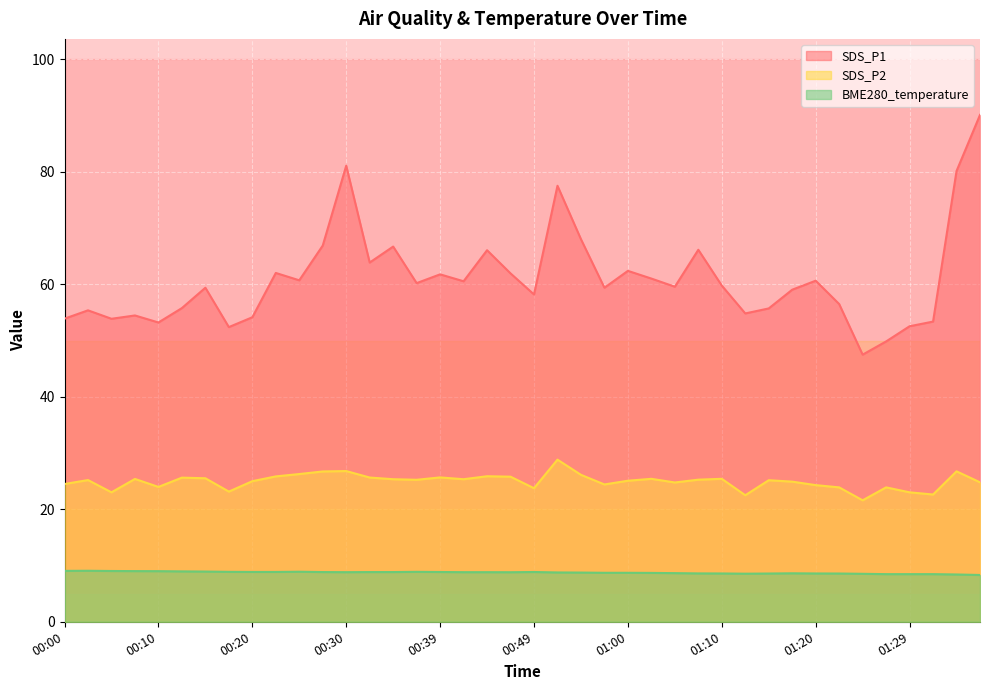

At how many categories does at least one series exceed 74?

4